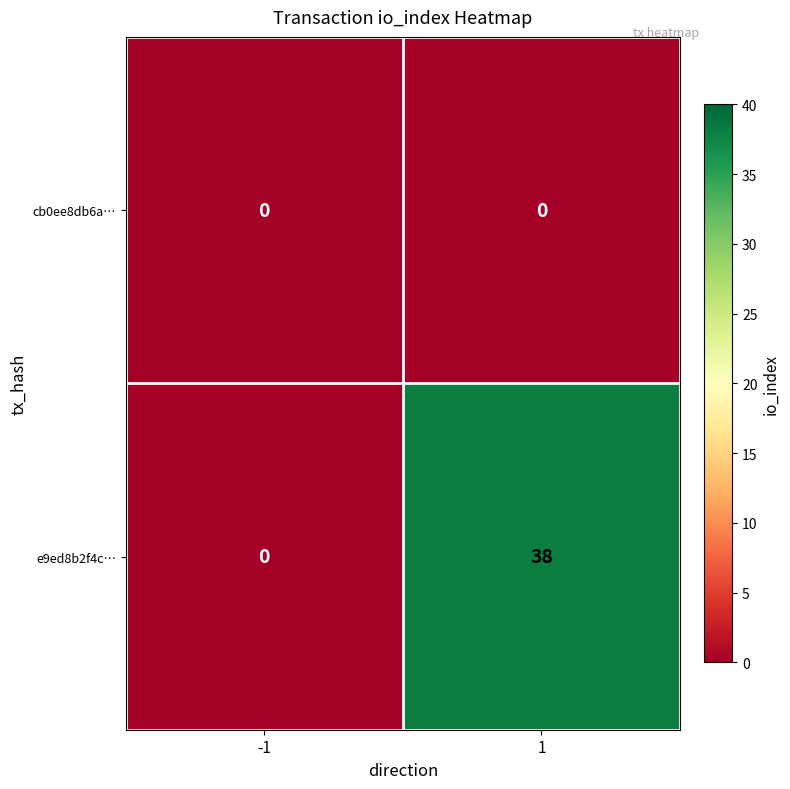

What is the maximum value shown in the chart?

38